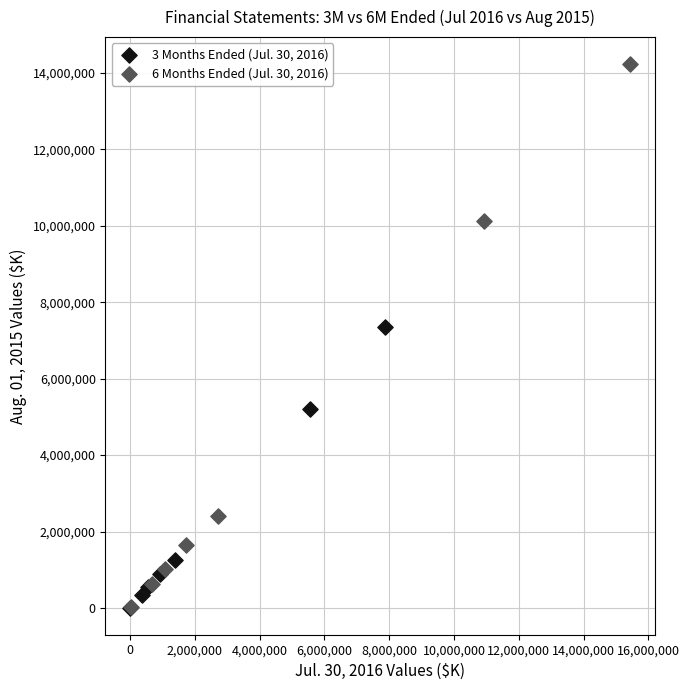

Which series has the widest spread of Y values?

6 Months Ended (Jul. 30, 2016)